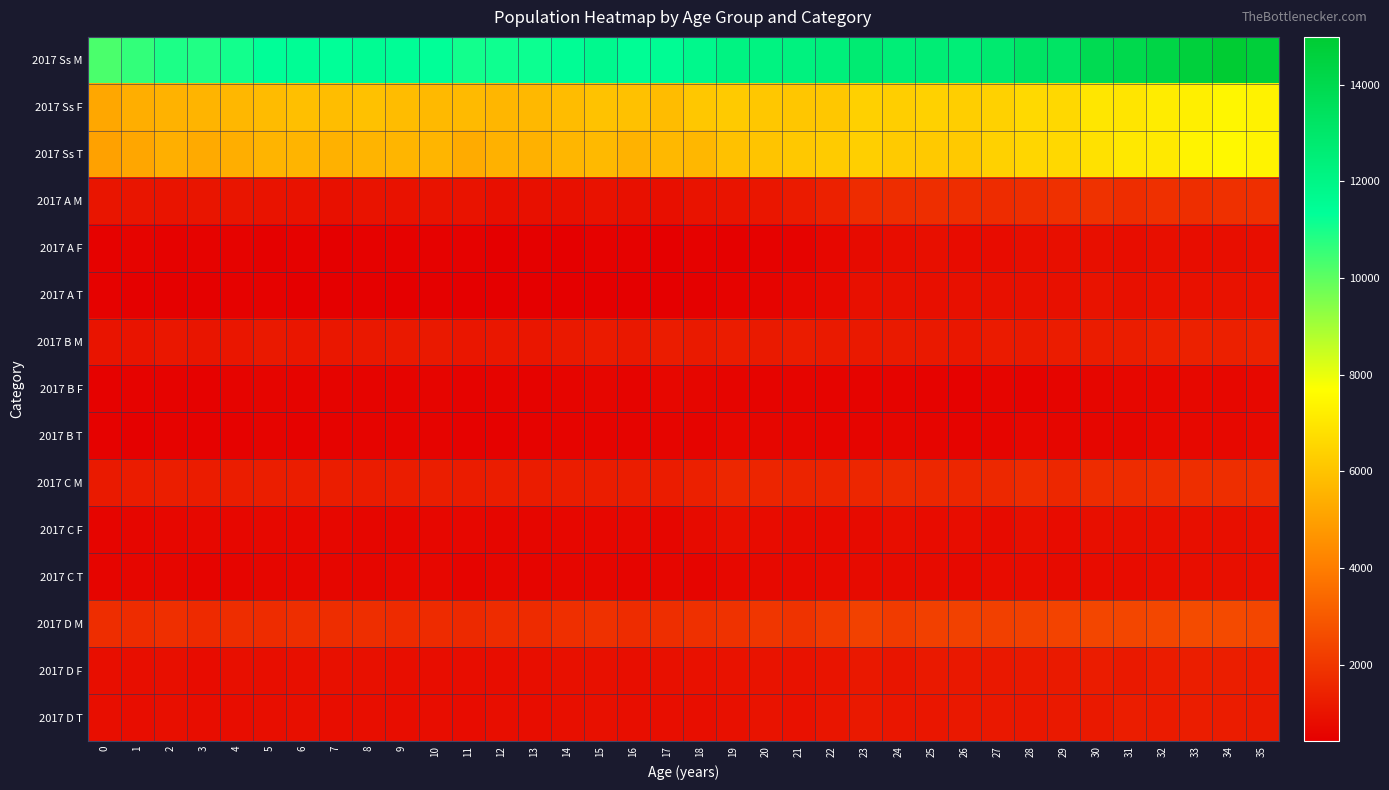

Which series has the largest total across all categories?

2017 Ss M